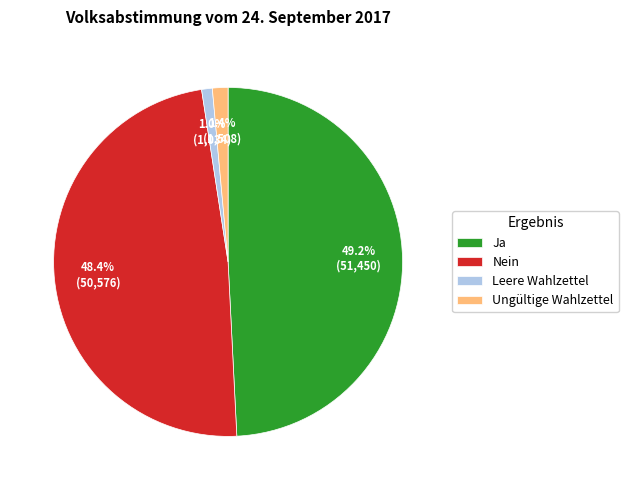

Is there any slice that represents more than half of the pie?

No